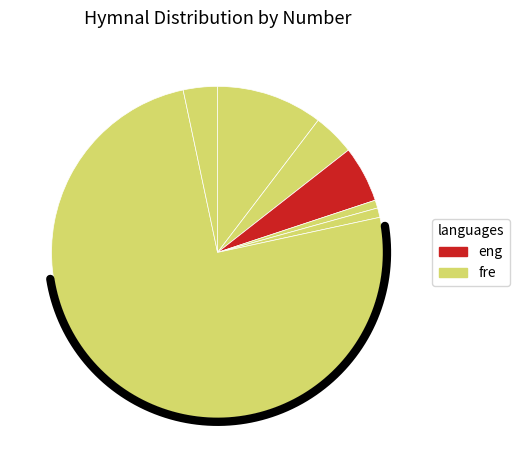

True or false: Soul Inspiring Songs accounts for 11% of the total.

False